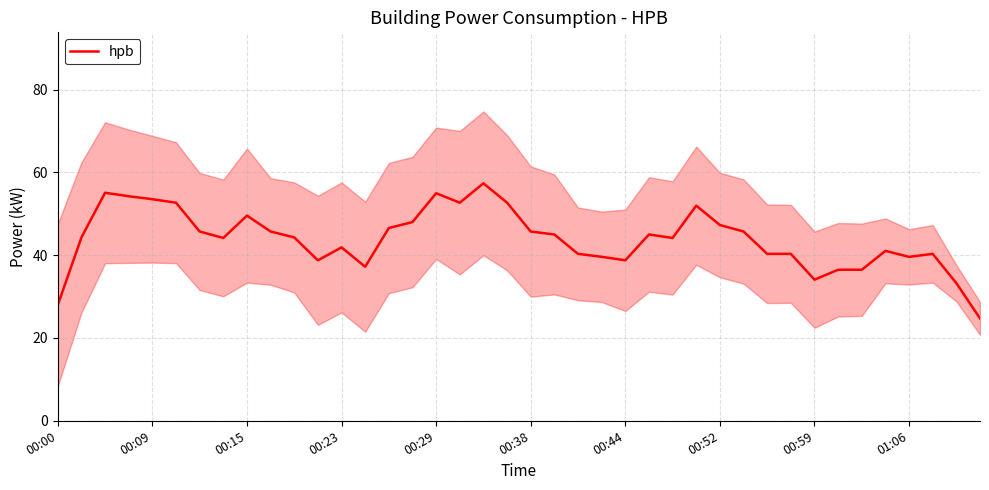

The hpb series shows 13.6 at 00:15. True or false?

False